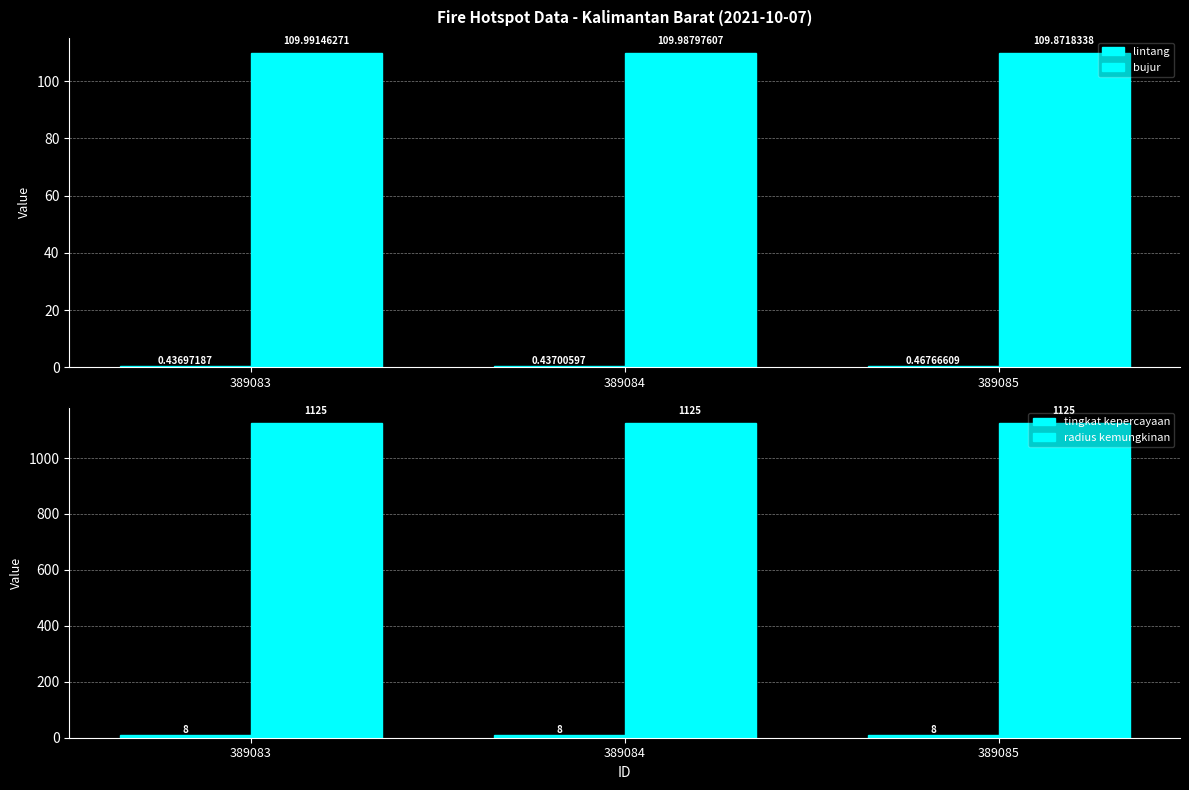

Which series changed the most between 389084 and 389085?

bujur